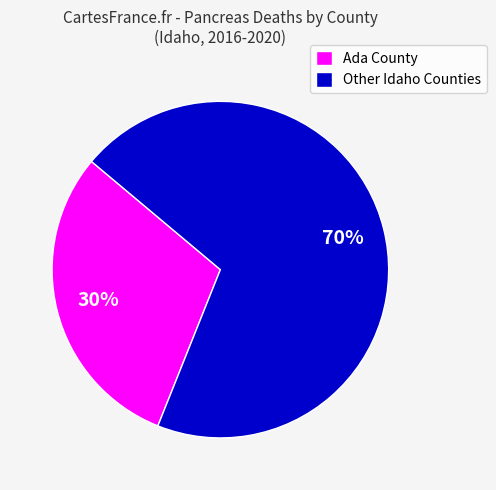

The Other Idaho Counties slice represents 70% of the pie. True or false?

True